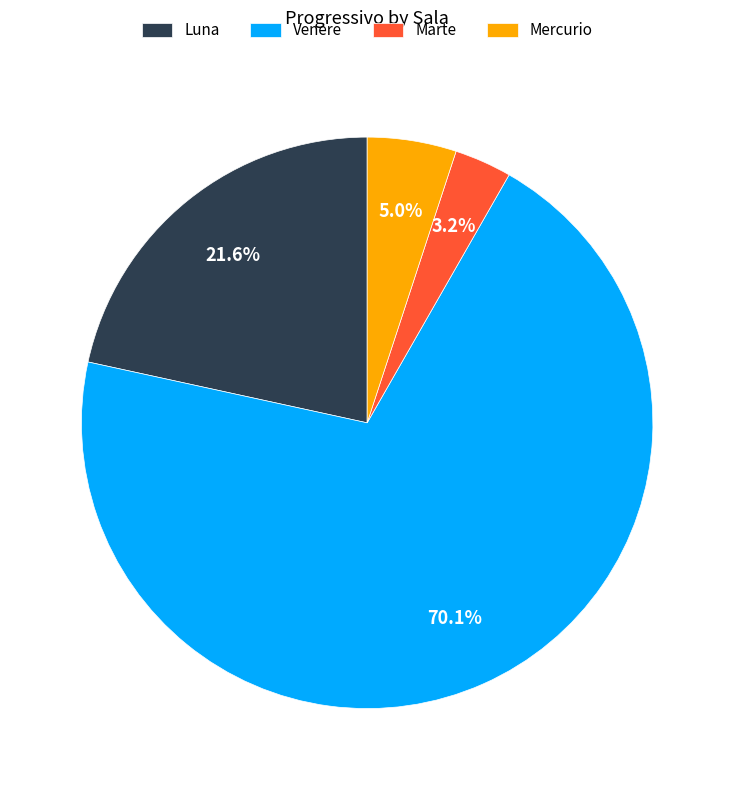

What percentage is the Mercurio slice, to the nearest percent?

5%